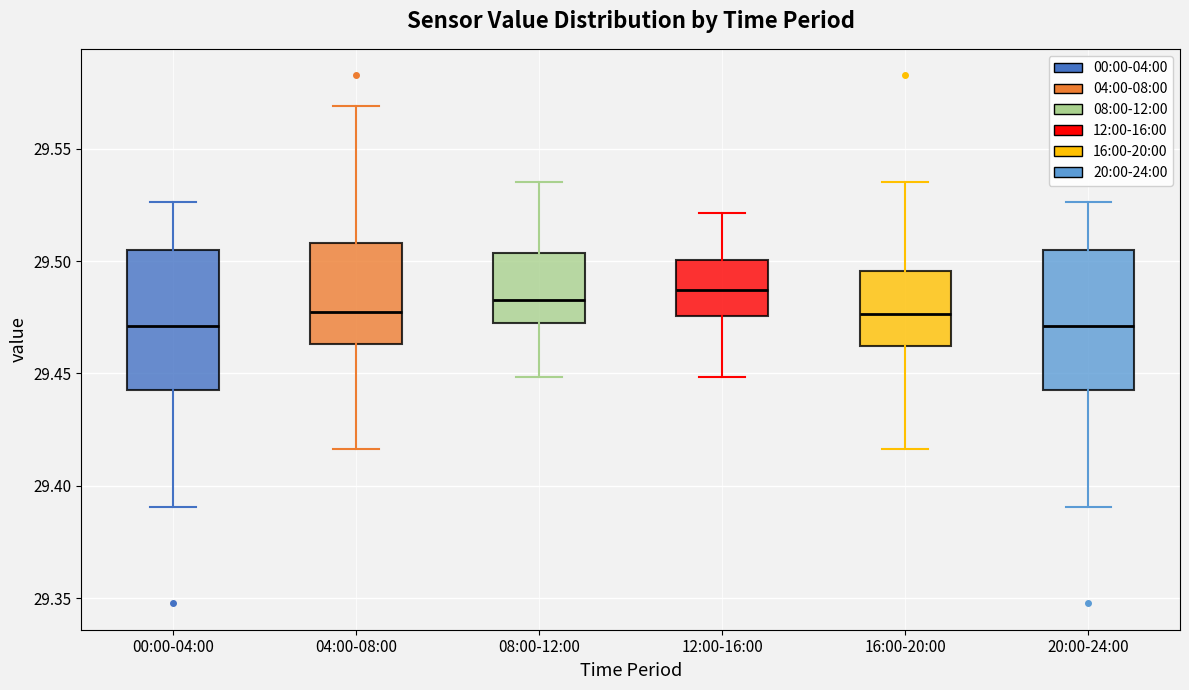

Reading left to right, transcribe this box plot: for each box, give where its median line is, the range the box spans, and where its two whiskers end, as read against the y-axis. The values are not printed on the chart, so give them approximately, as read against the axis.

00:00-04:00: median 29.470, box 29.445 to 29.505, whiskers 29.390 to 29.525
04:00-08:00: median 29.475, box 29.465 to 29.510, whiskers 29.415 to 29.570
08:00-12:00: median 29.485, box 29.470 to 29.505, whiskers 29.450 to 29.535
12:00-16:00: median 29.485, box 29.475 to 29.500, whiskers 29.450 to 29.520
16:00-20:00: median 29.475, box 29.460 to 29.495, whiskers 29.415 to 29.535
20:00-24:00: median 29.470, box 29.445 to 29.505, whiskers 29.390 to 29.525